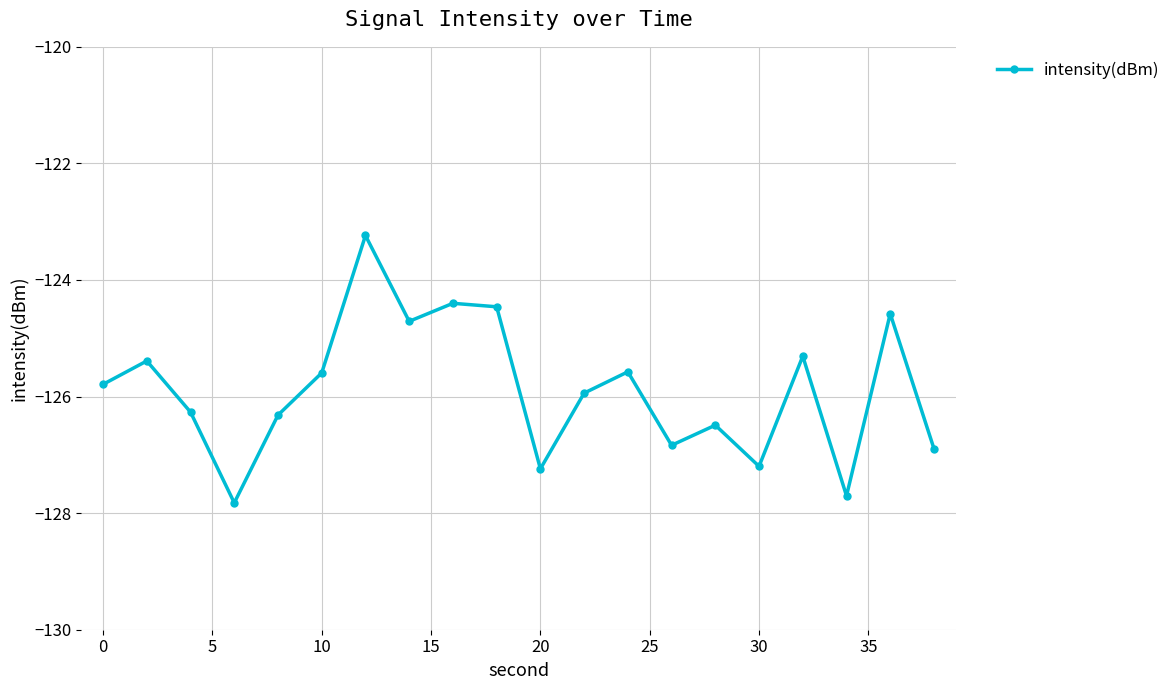

Reading right to left, list all the values displayed in this chart.

-126.9	-124.6	-127.7	-125.3	-127.2	-126.5	-126.8	-125.6	-125.9	-127.2	-124.5	-124.4	-124.7	-123.2	-125.6	-126.3	-127.8	-126.3	-125.4	-125.8